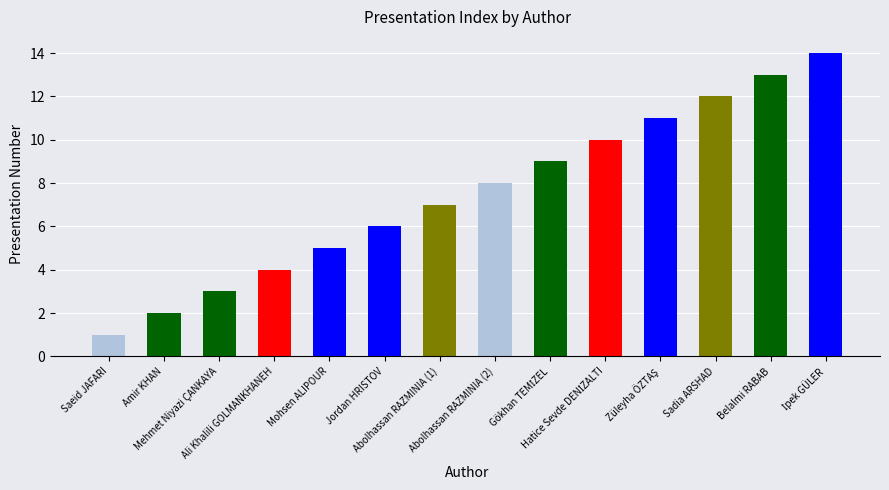

What is the difference between the maximum and second lowest values?

12